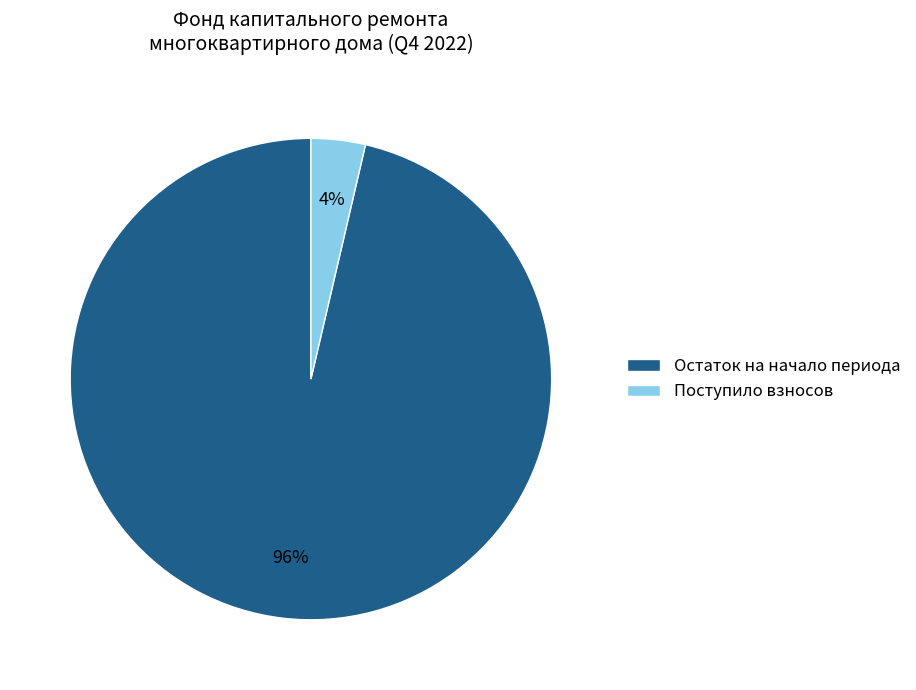

Combined, do Поступило взносов and Остаток на начало периода account for over 50%?

Yes